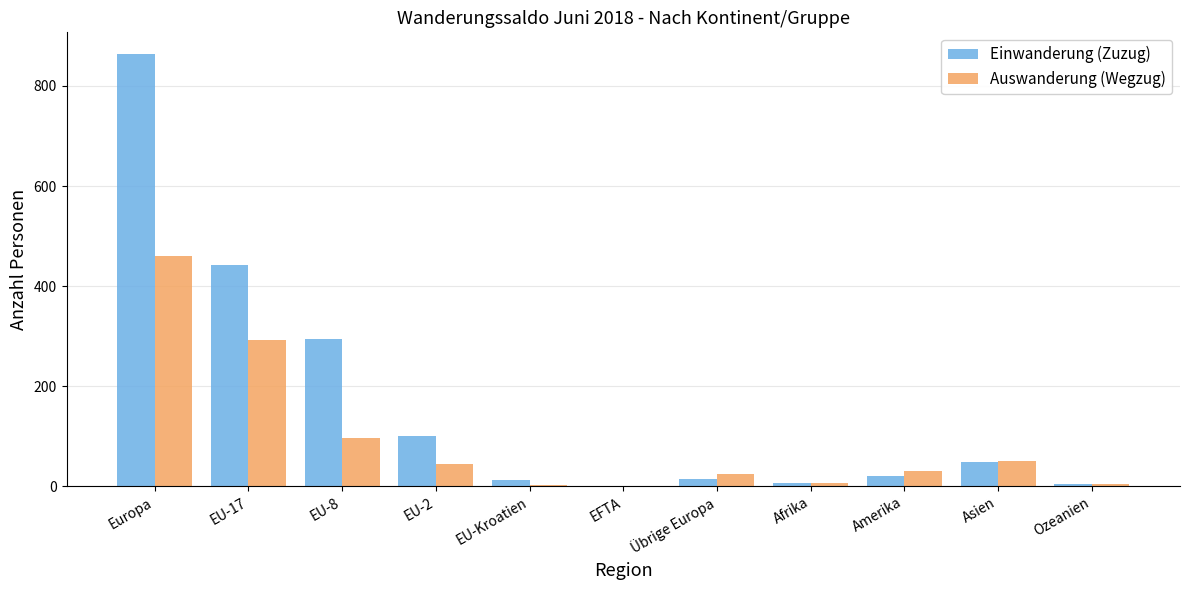

At which label does Einwanderung (Zuzug) first exceed 20?

Europa